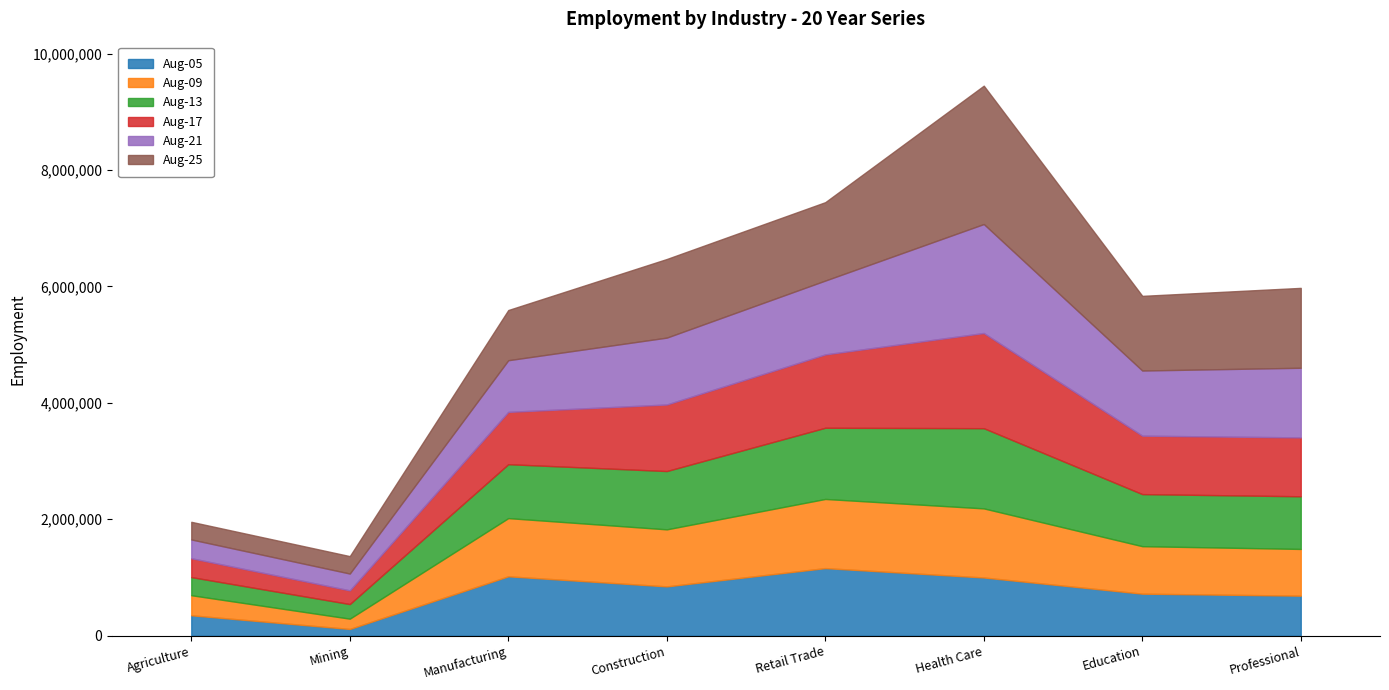

List the labels in order of Aug-09 value, smallest first.

Mining, Agriculture, Professional, Education, Construction, Manufacturing, Health Care, Retail Trade